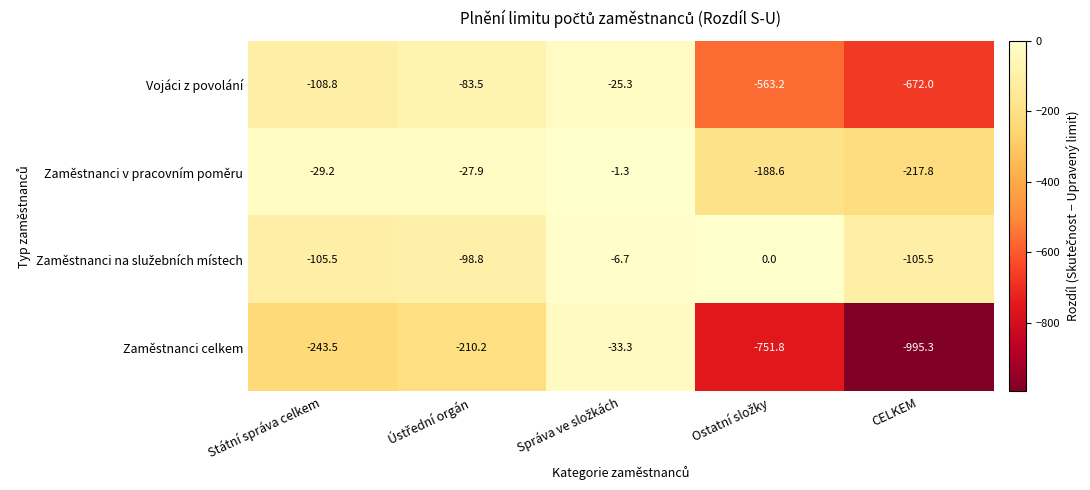

Which category has the lowest value across all series?

CELKEM